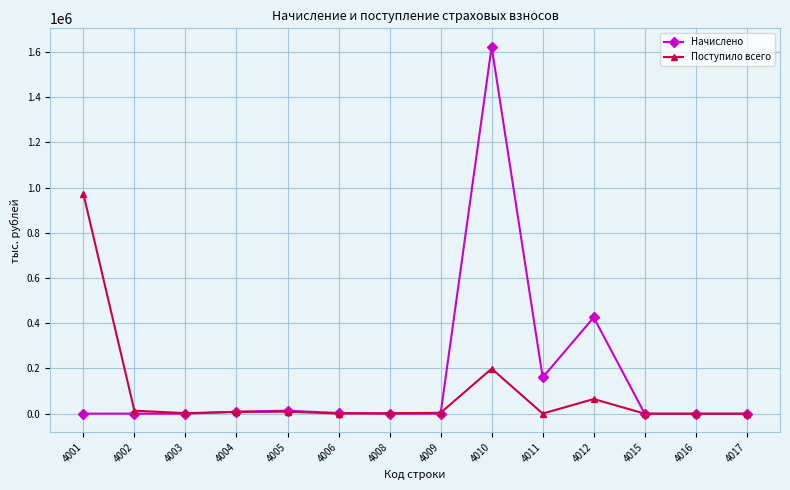

What is the difference between the highest and lowest values at 4016?

11